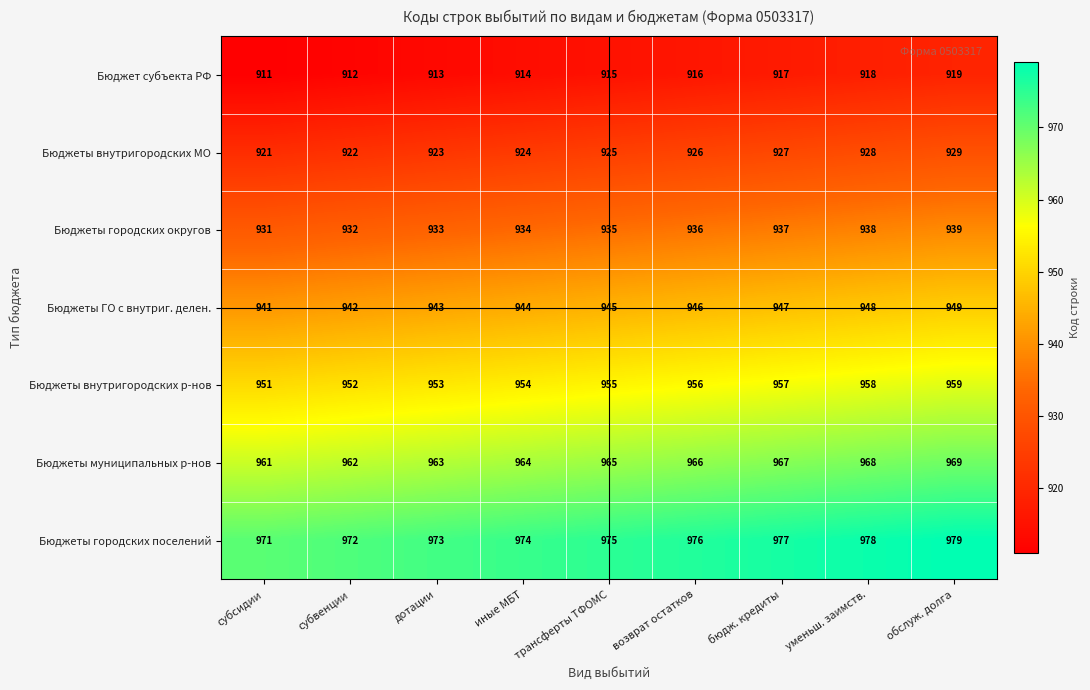

Read the Бюджеты внутригородских р-нов value at уменьш. заимств..

958